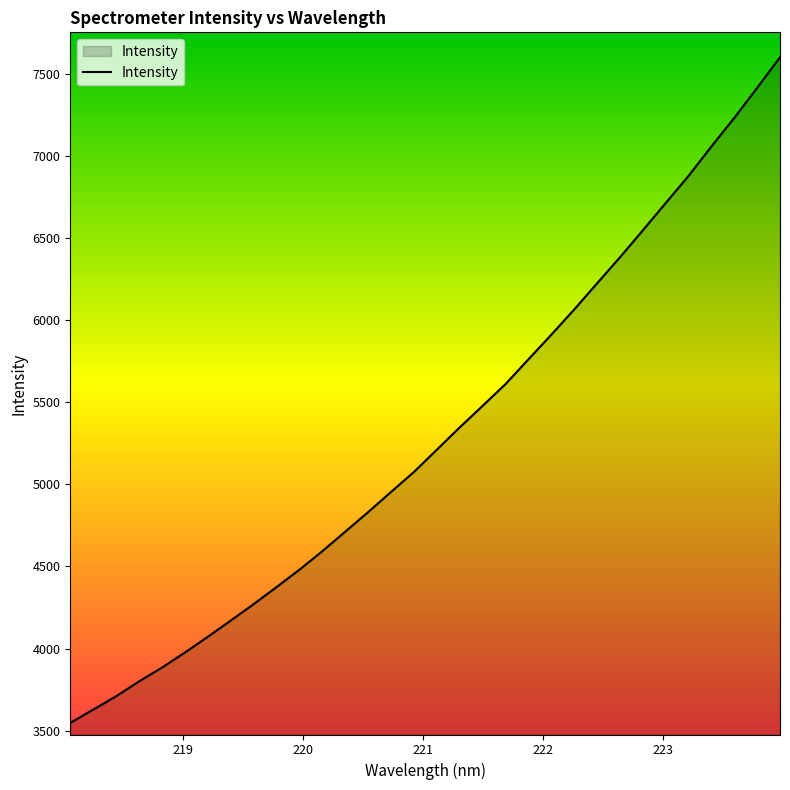

What is the difference between the maximum and minimum values?

4056.0